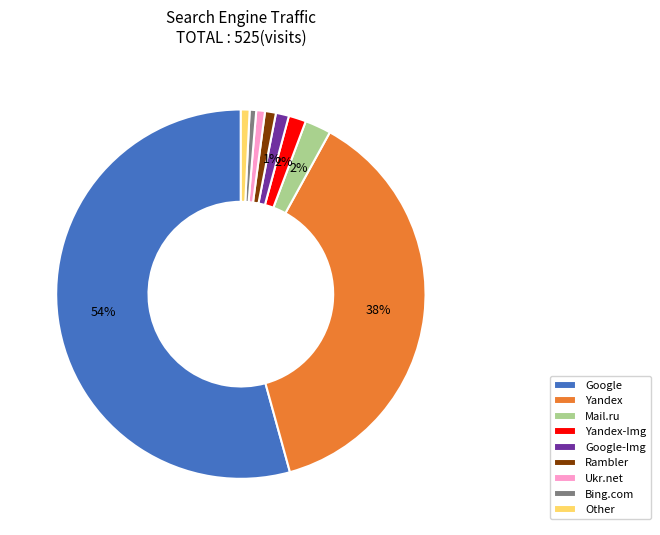

Approximately how many times larger is the value at Google-Img compared to Mail.ru?

0.5